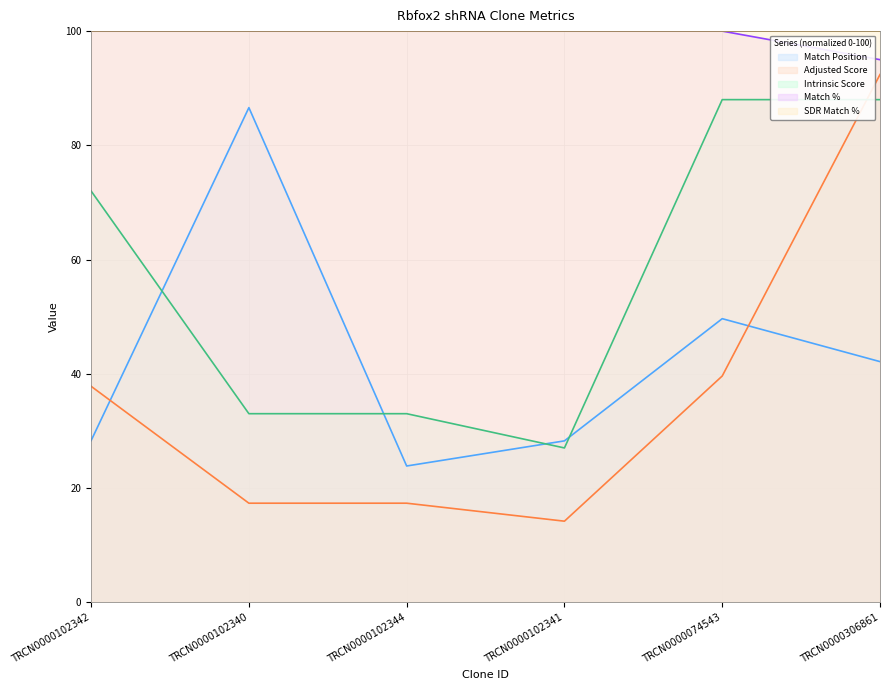

After their last crossing, which series has the higher values: Intrinsic Score or Match Position?

Intrinsic Score